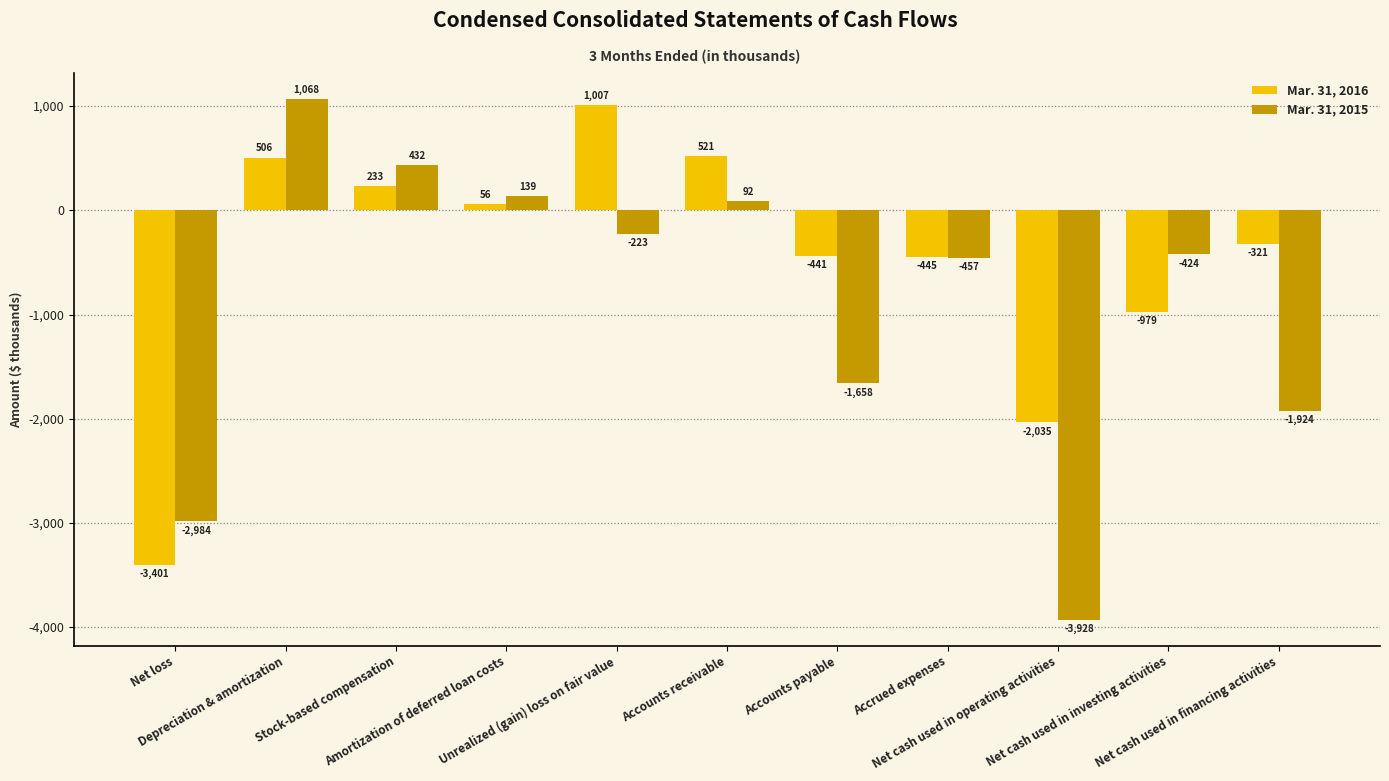

What is the difference between the maximum and minimum values in the Mar. 31, 2016 series?

4408